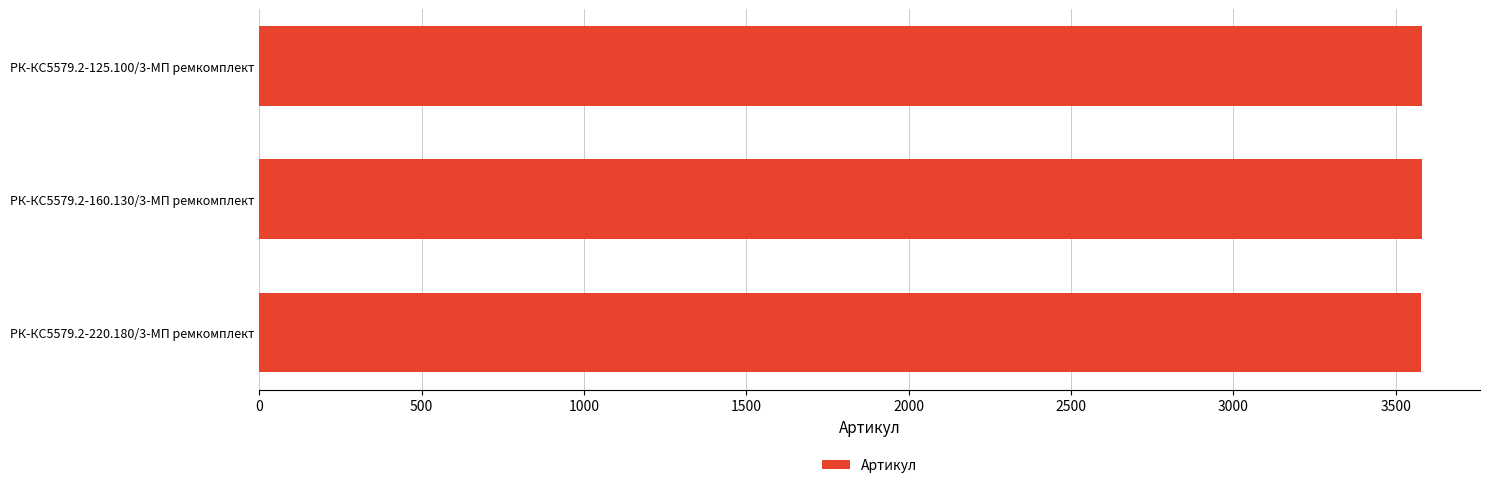

What is the difference between the maximum and minimum values?

2